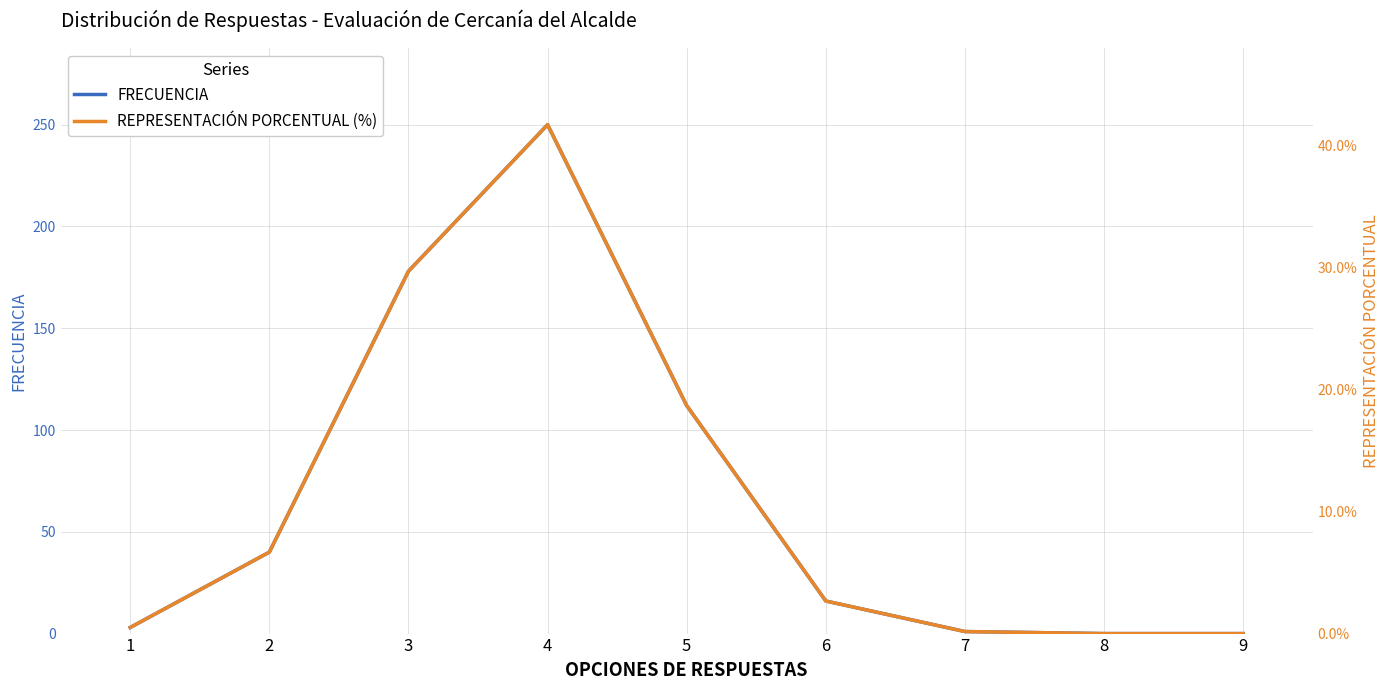

Read the FRECUENCIA value at 6.

16